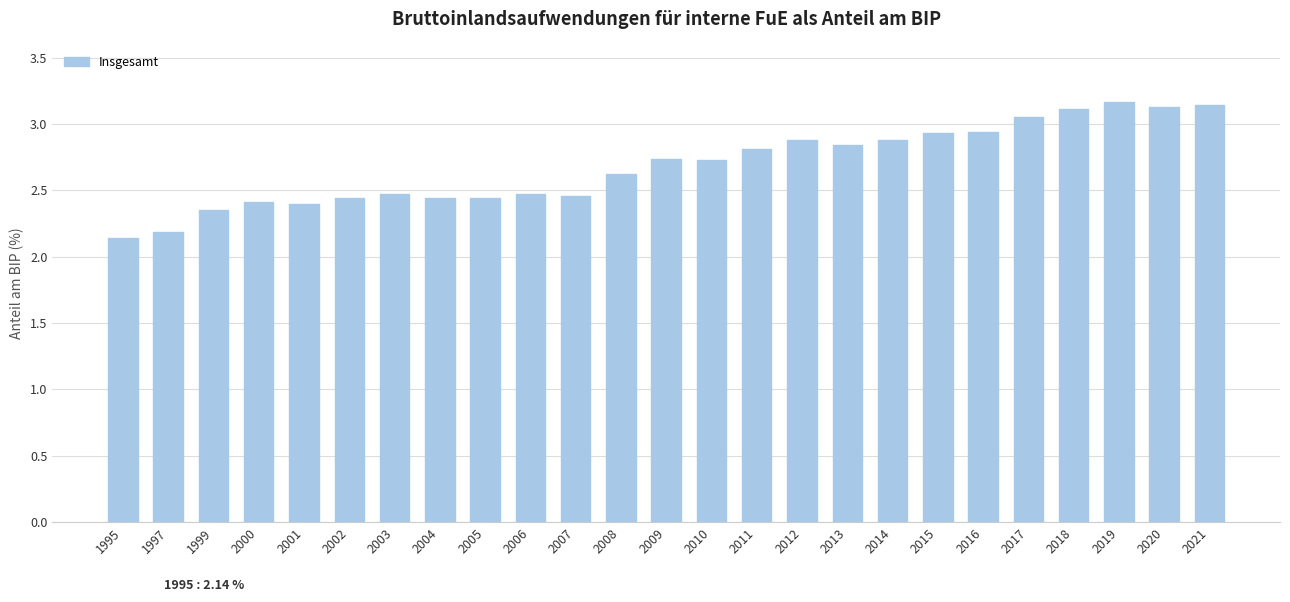

The chart shows a value of 3.1 at 2021. True or false?

True